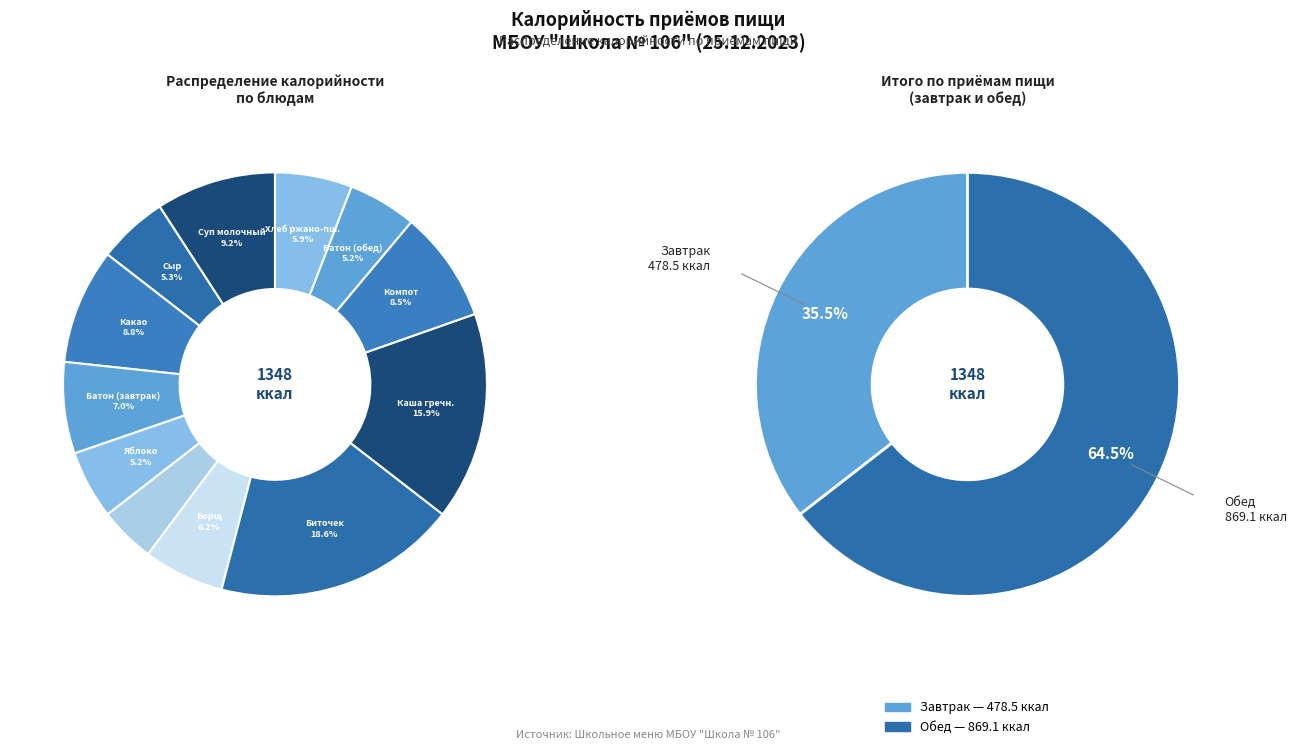

Which slice is the largest?

Обед